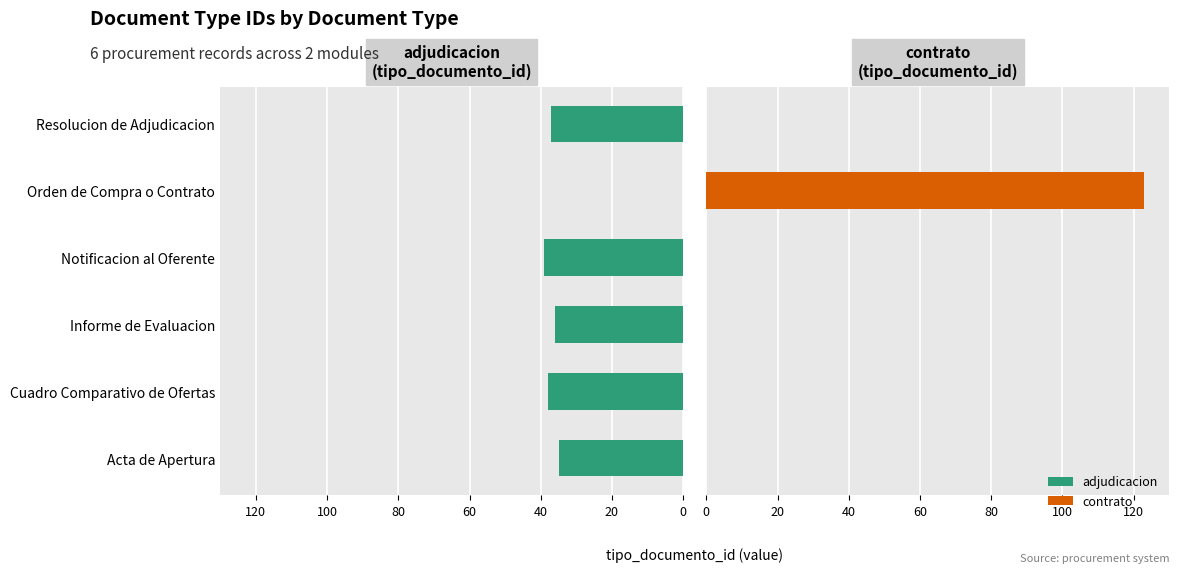

Is the value of adjudicacion at Resolucion de Adjudicacion greater than the value of contrato at Notificacion al Oferente?

Yes